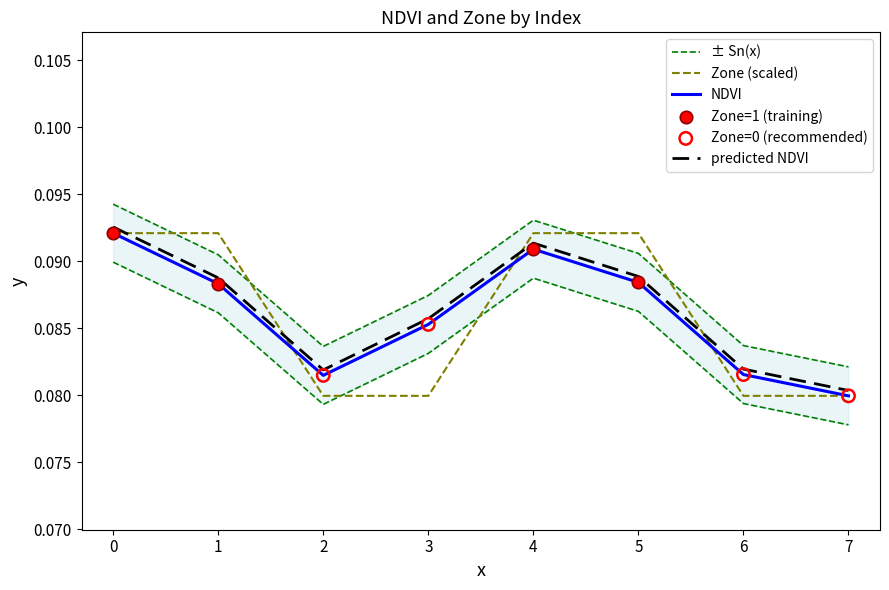

Is the value of predicted NDVI at 4 greater than the value of NDVI at 6?

Yes